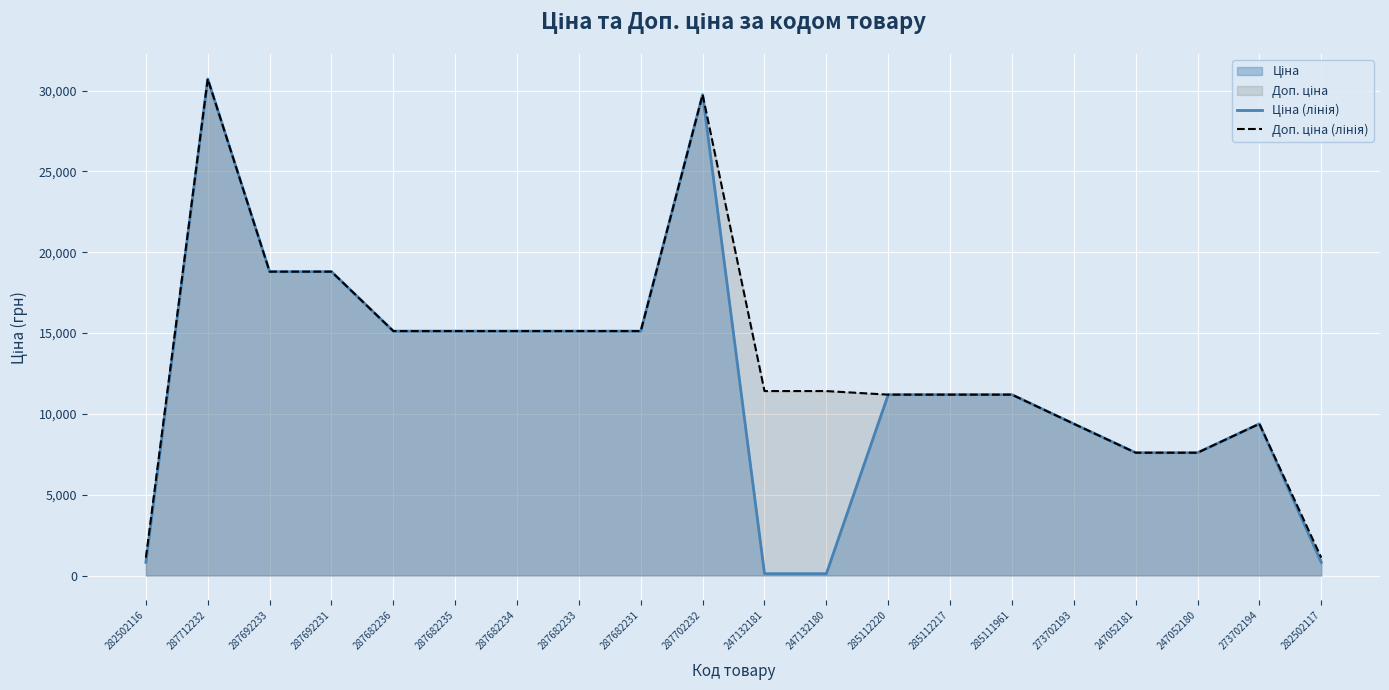

Reading left to right, extract all data points from this chart.

Ціна (лінія): 282502116=818.5	287712232=30717.1	287692233=18796.8	287692231=18796.8	287682236=15120.0	287682235=15120.0	287682234=15120.0	287682233=15120.0	287682231=15120.0	287702232=29747.2	247132181=114.1	247132180=114.1	285112220=11188.2	285112217=11188.2	285111961=11188.2	273702193=9384.0	247052181=7596.5	247052180=7596.5	273702194=9384.0	282502117=818.5
Доп. ціна (лінія): 282502116=1109.2	287712232=30717.1	287692233=18796.8	287692231=18796.8	287682236=15120.0	287682235=15120.0	287682234=15120.0	287682233=15120.0	287682231=15120.0	287702232=29747.2	247132181=11410.0	247132180=11410.0	285112220=11188.2	285112217=11188.2	285111961=11188.2	273702193=9384.0	247052181=7596.5	247052180=7596.5	273702194=9384.0	282502117=1109.2